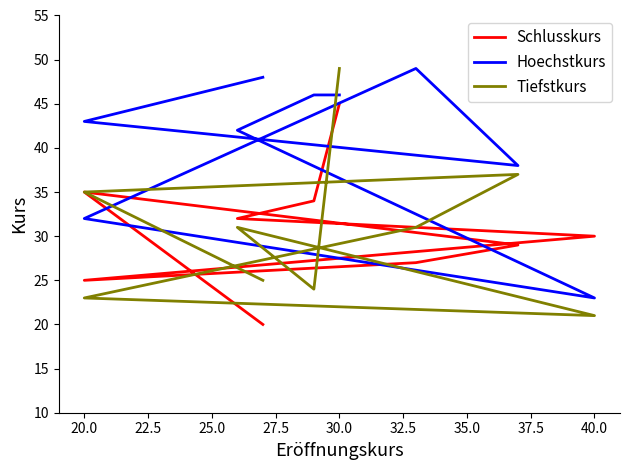

True or false: Hoechstkurs has more than 2 interior local peaks.

False